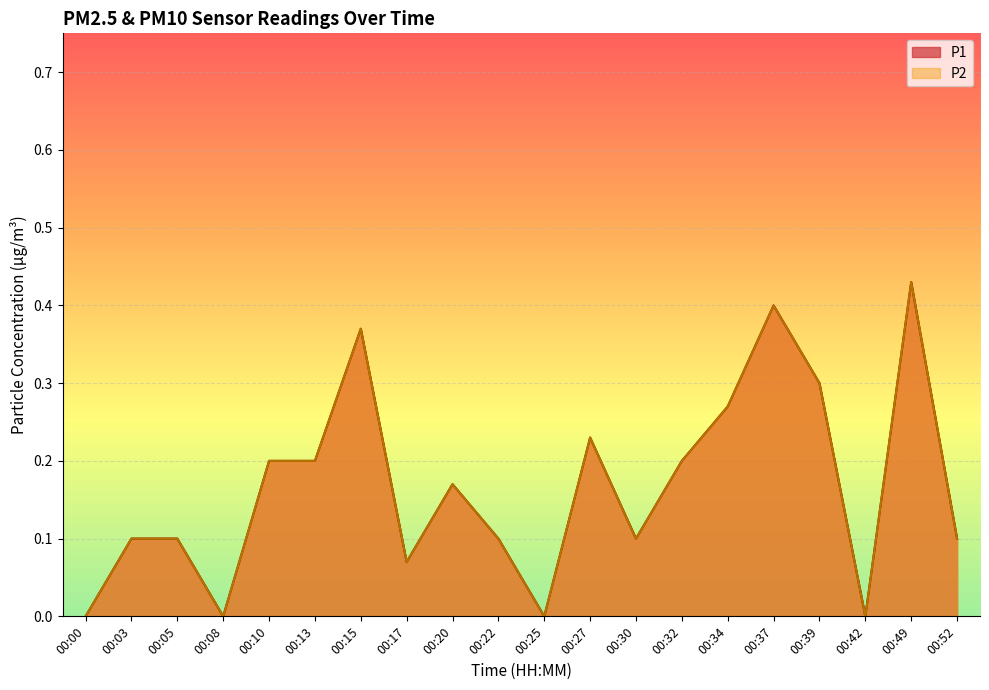

True or false: P2 and P1 intersect in this chart.

False